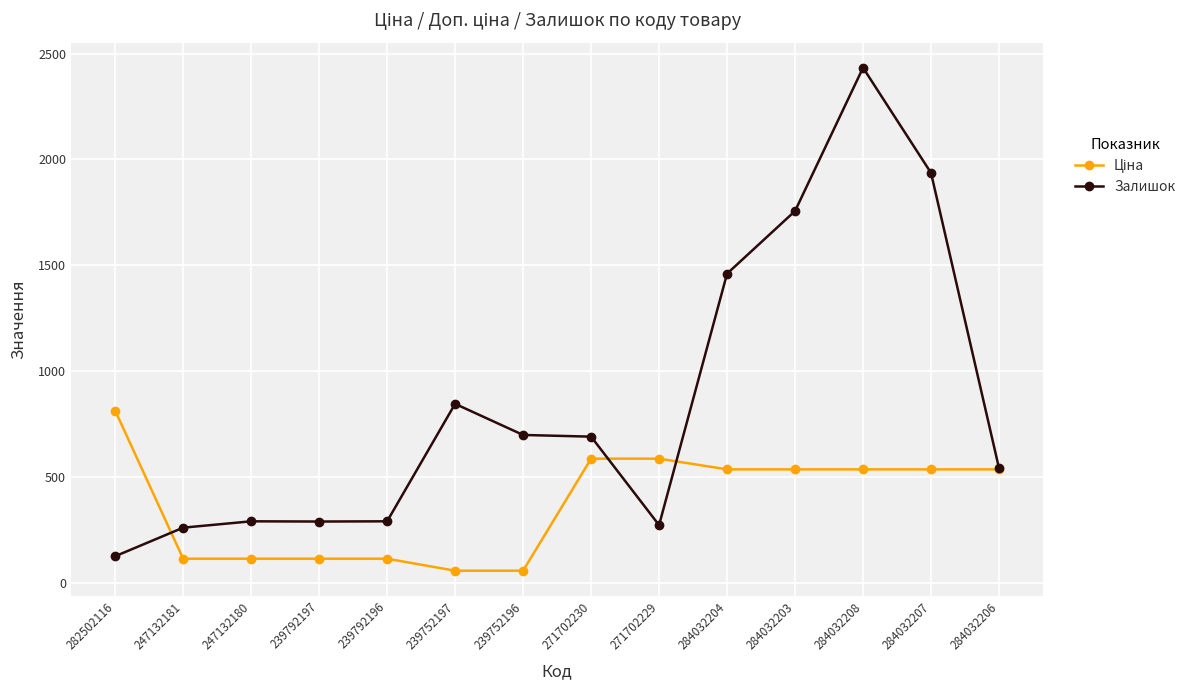

True or false: Залишок has a value of 807.1 at 284032206.

False